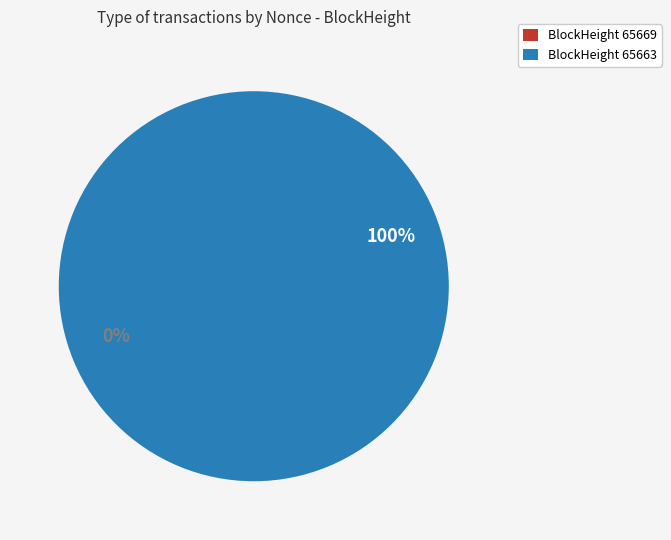

The 65663 slice represents 94% of the pie. True or false?

False